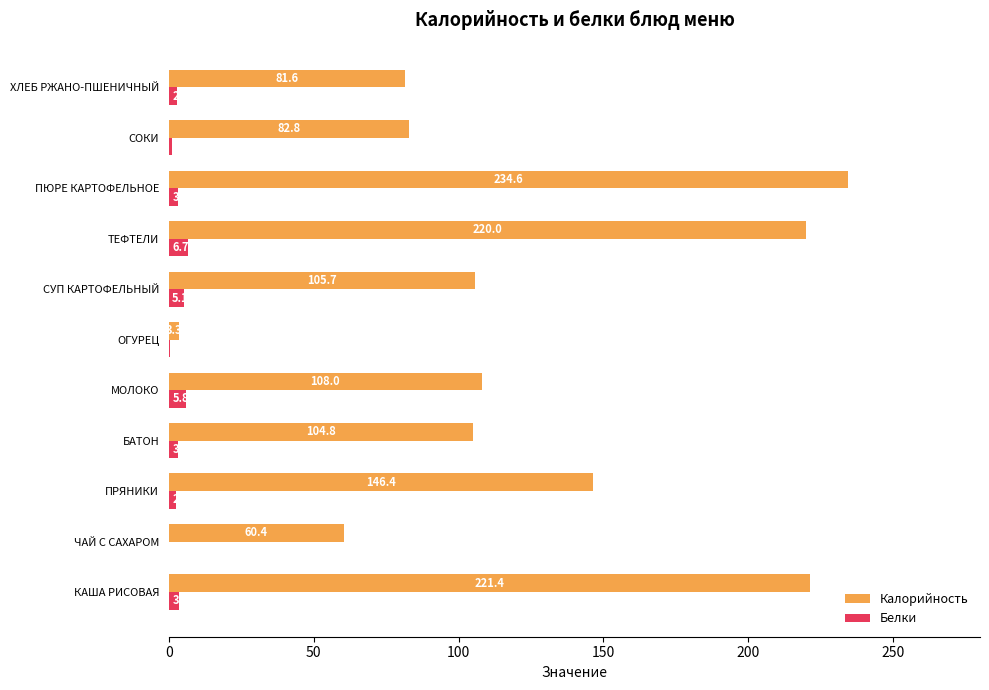

Which series has the widest spread of values?

Калорийность